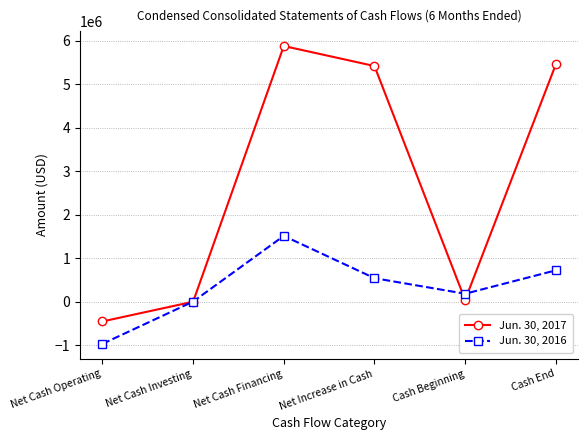

Which series has the largest range (max minus min)?

Jun. 30, 2017